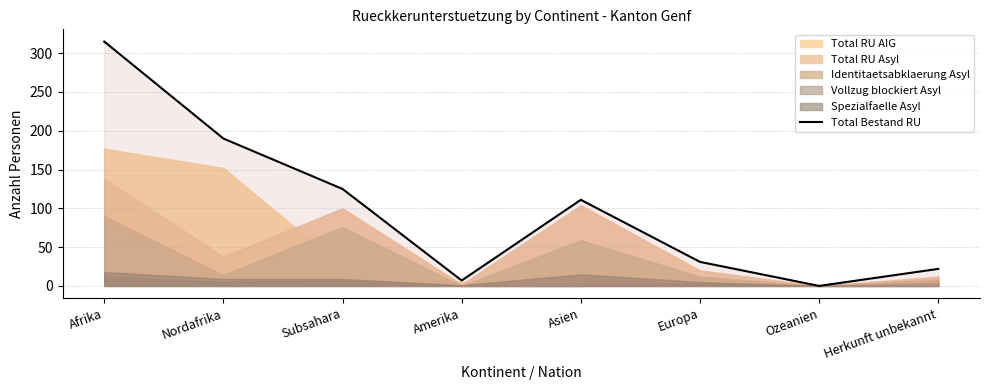

True or false: the data shows 0 at Ozeanien.

True